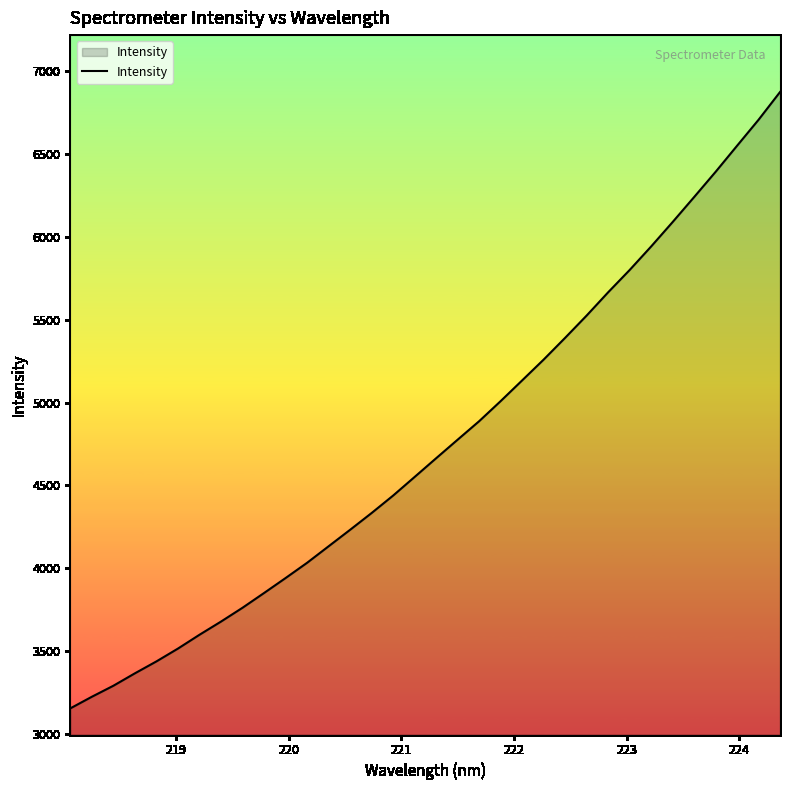

What is the difference between the maximum and minimum values?

3720.9